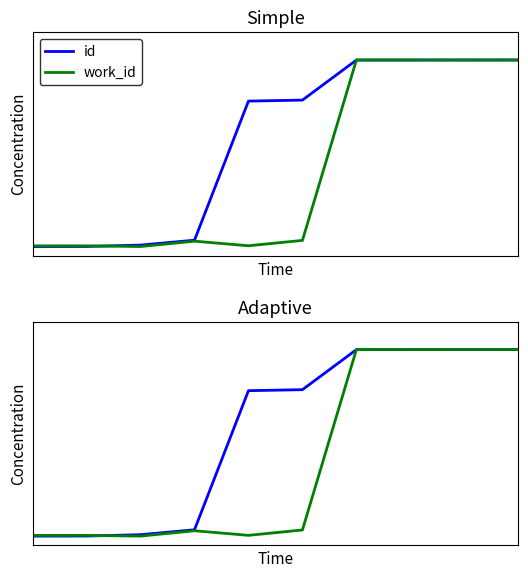

At 6, list the series in order from smallest to largest.

id, work_id